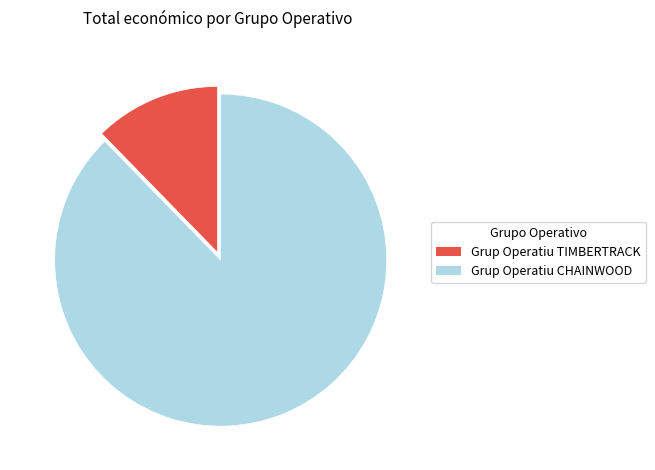

What is the largest slice in the pie chart?

Grup Operatiu CHAINWOOD